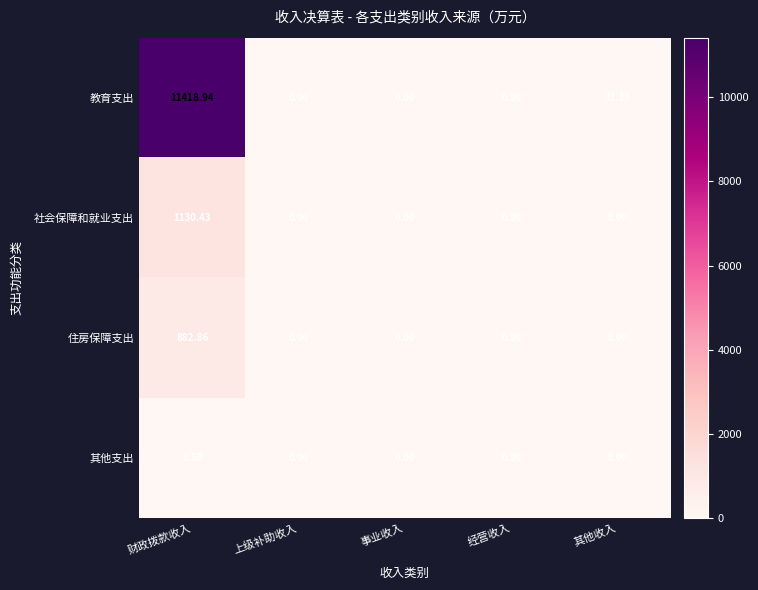

Rank the series by their maximum value, from lowest to highest.

其他支出, 住房保障支出, 社会保障和就业支出, 教育支出